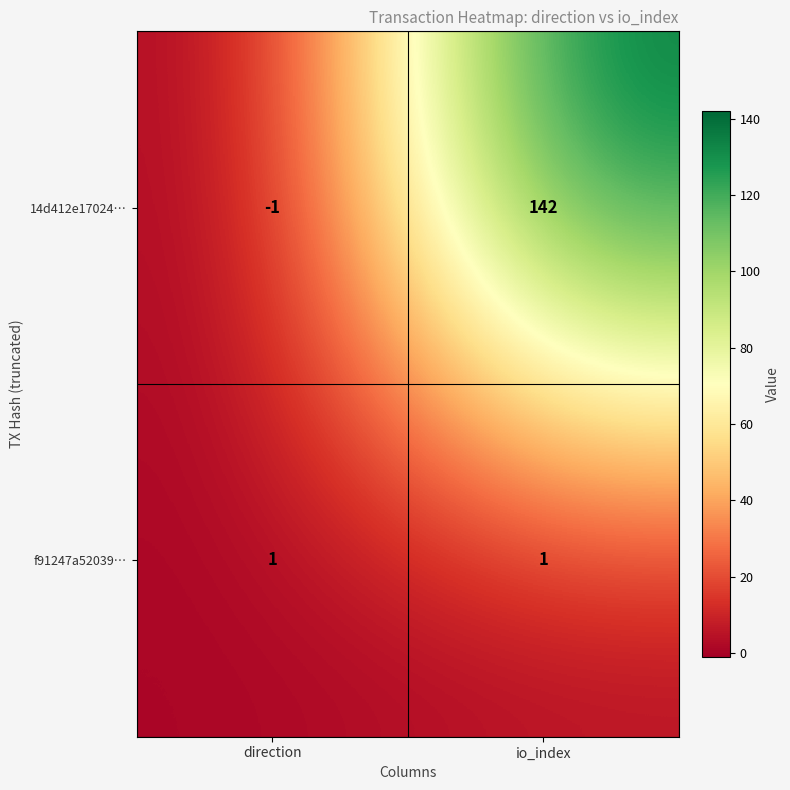

What is the maximum value shown in the chart?

142